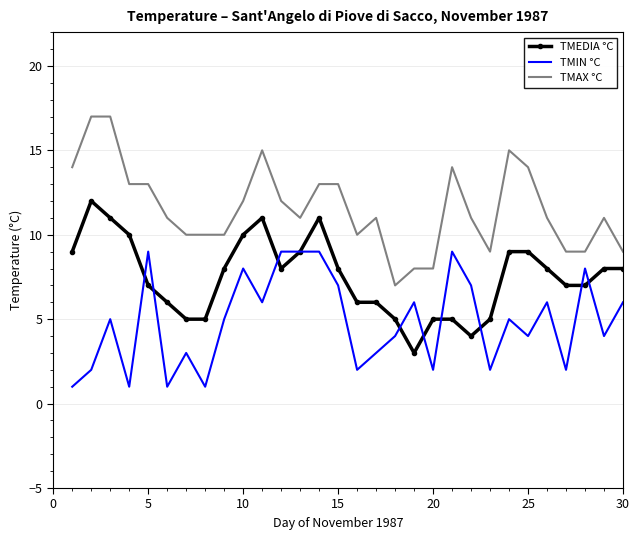

Which series has the largest total across all categories?

TMAX °C